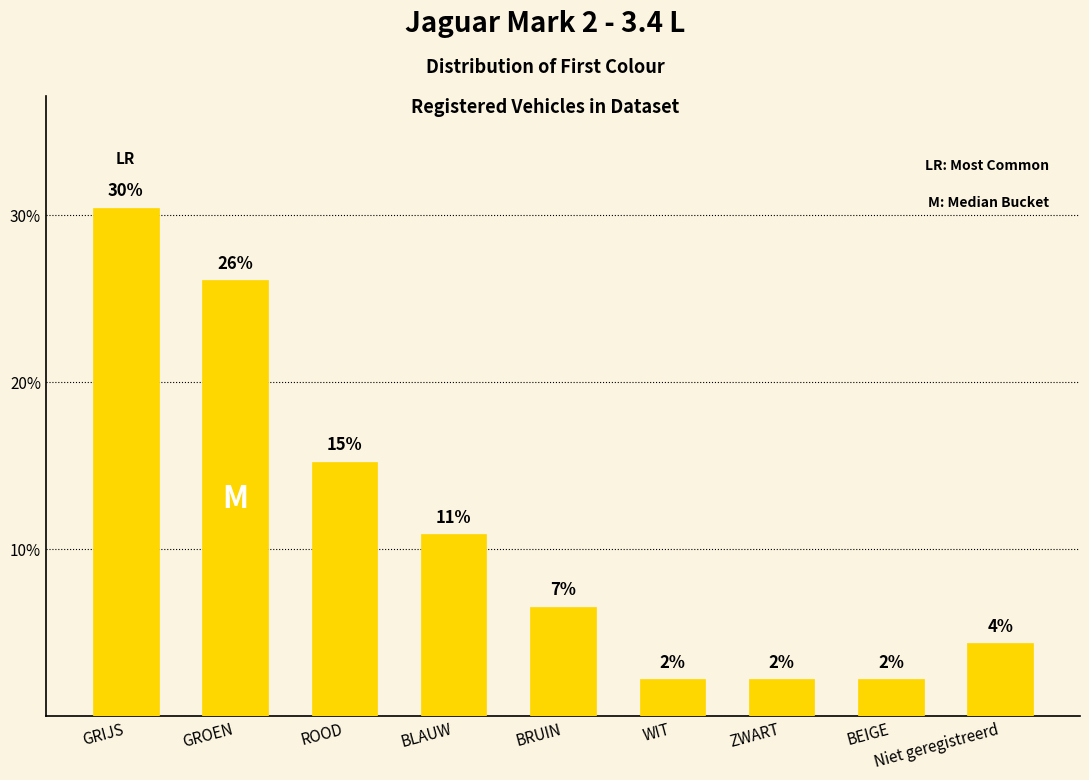

How many bars are there in total?

9